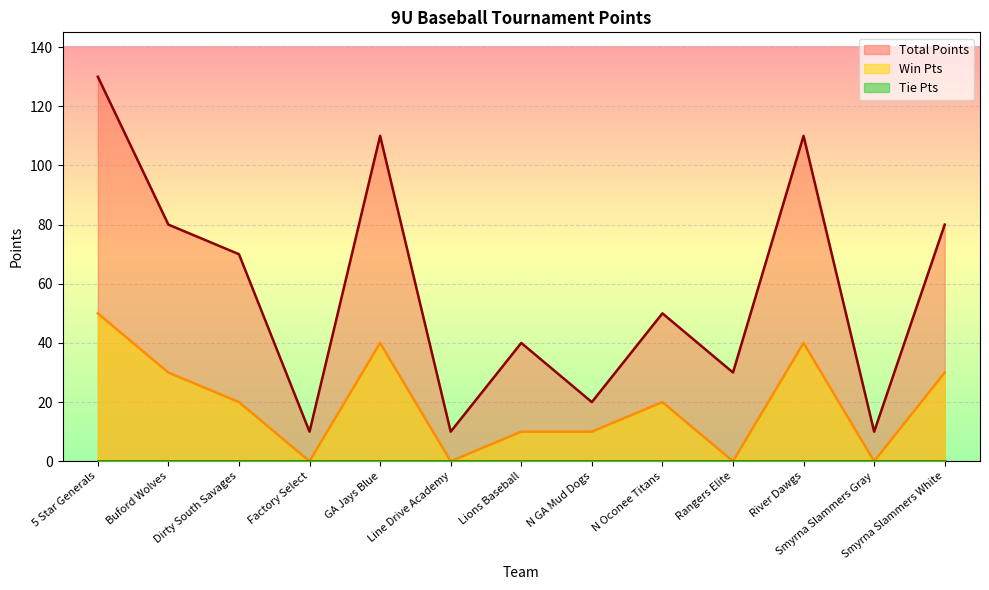

Between GA Jays Blue and N Oconee Titans, which series saw the biggest shift?

Total Points